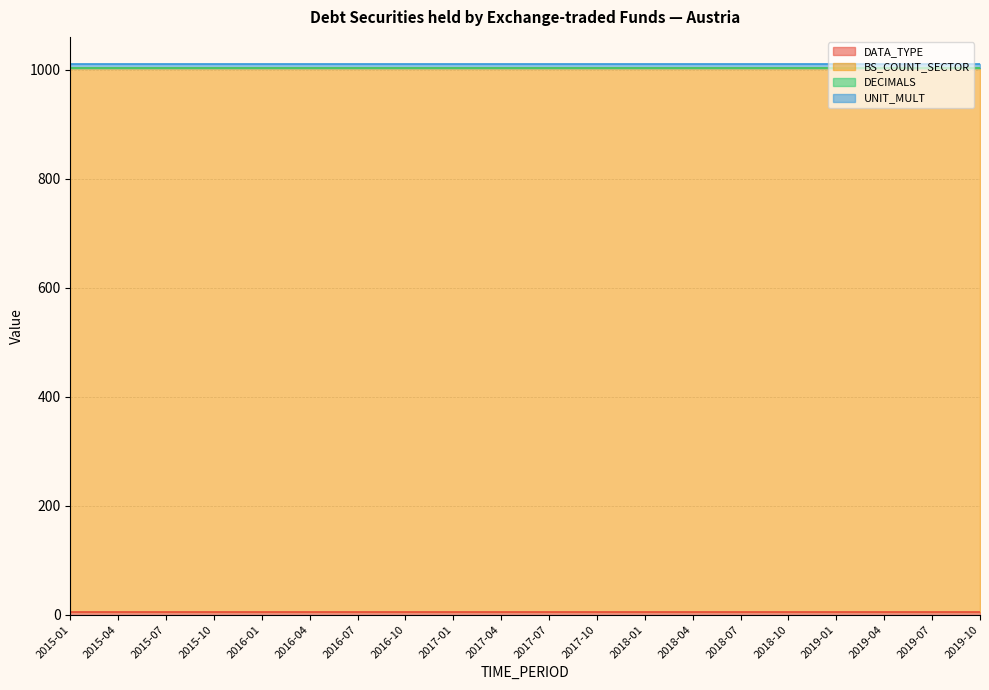

Rank the categories by UNIT_MULT value from lowest to highest.

2015-01, 2015-04, 2015-07, 2015-10, 2016-01, 2016-04, 2016-07, 2016-10, 2017-01, 2017-04, 2017-07, 2017-10, 2018-01, 2018-04, 2018-07, 2018-10, 2019-01, 2019-04, 2019-07, 2019-10